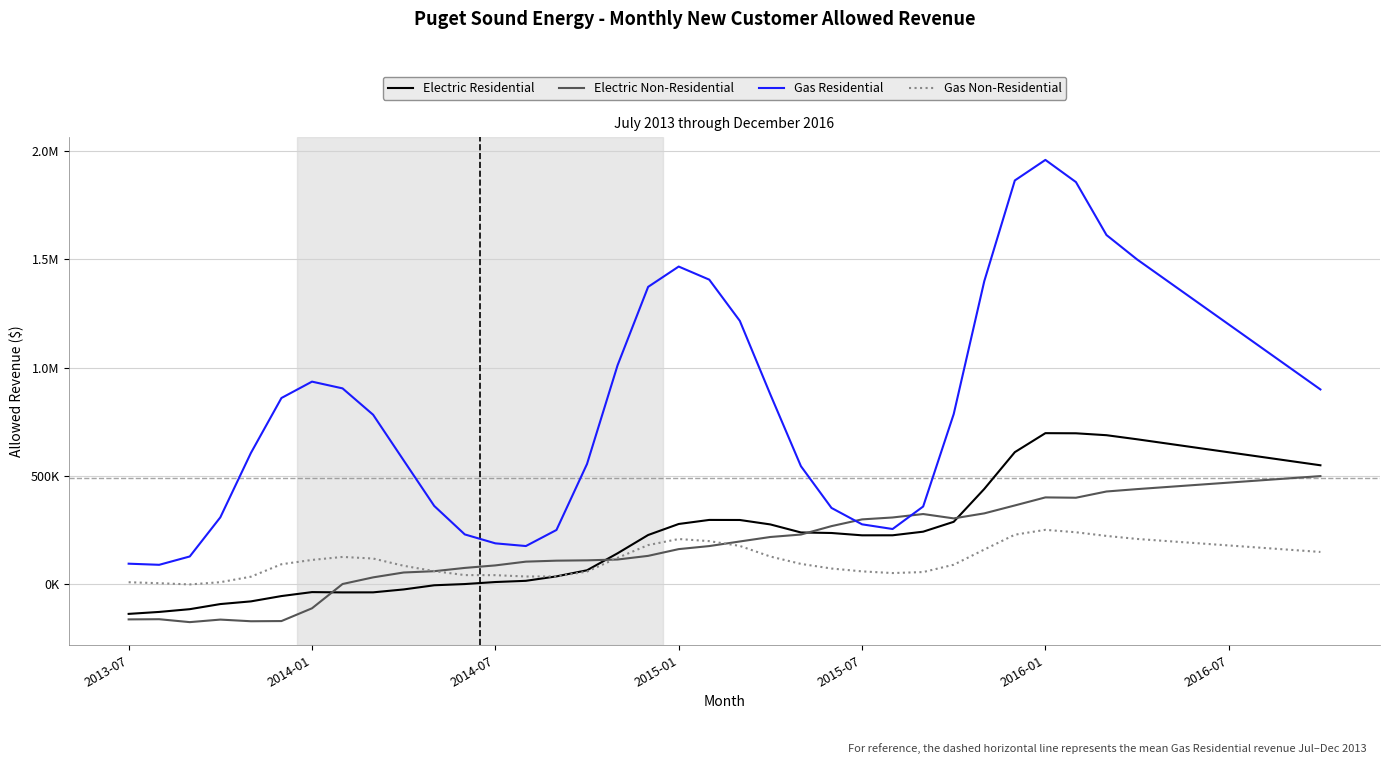

Does the chart display data point markers on the line(s)?

No